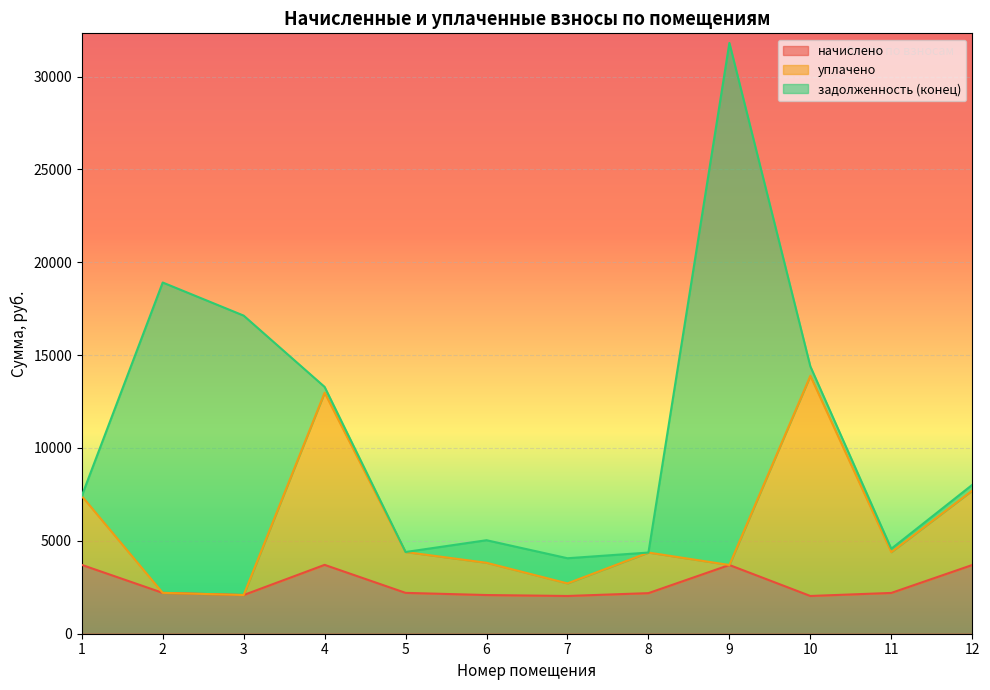

At which category is the sum across all series the highest?

9